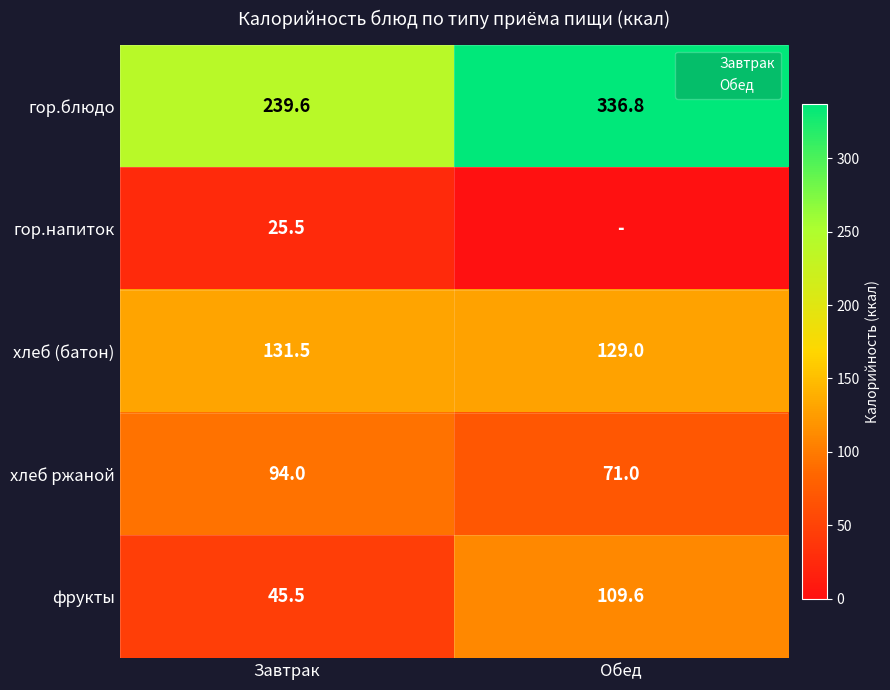

Rank the series by their maximum value, from highest to lowest.

гор.блюдо, хлеб (батон), фрукты, хлеб ржаной, гор.напиток